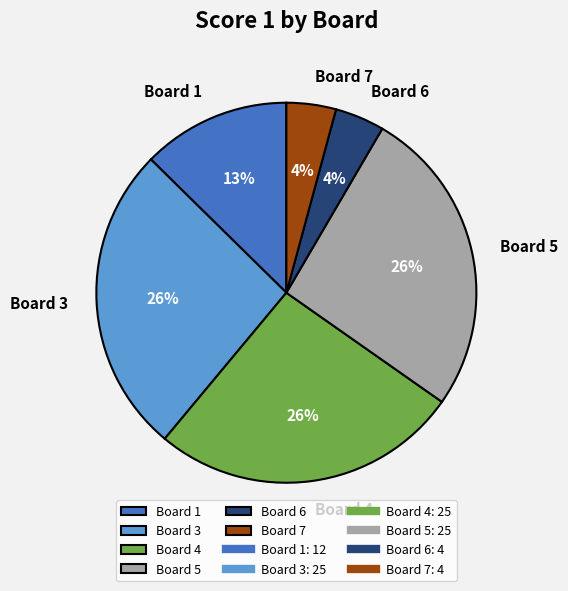

Is there any slice that represents more than half of the pie?

No